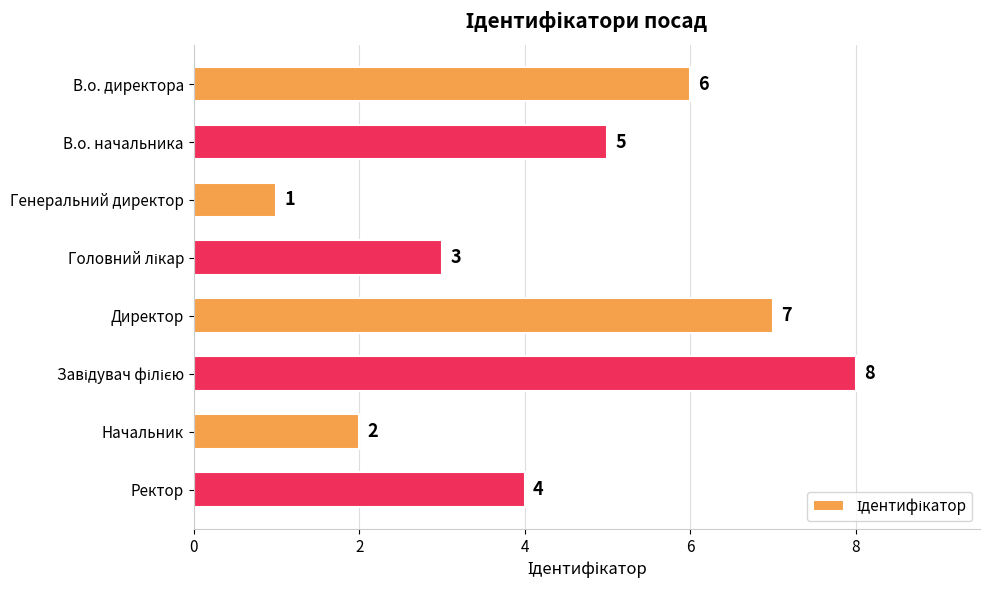

What is the label of the 7th bar from the top?

Начальник